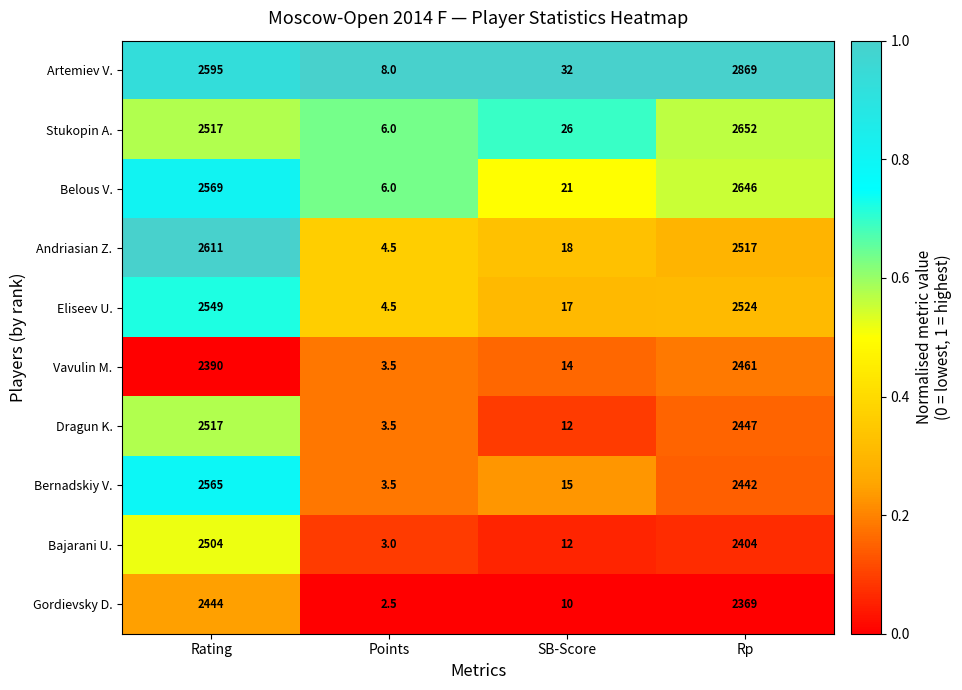

Which category has the lowest value in the Andriasian Z. series?

Points